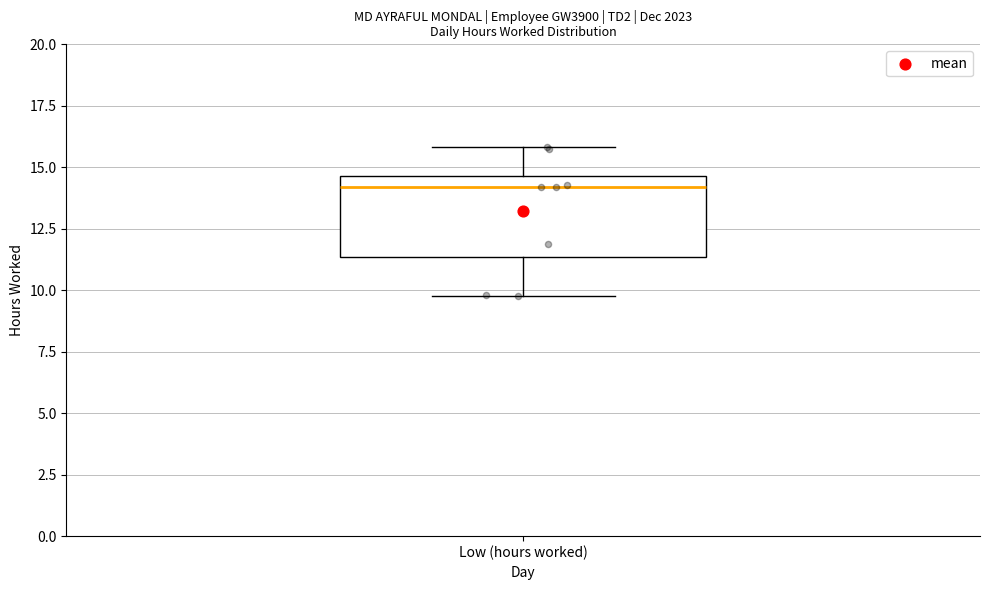

Where does the upper whisker of the box for Low (hours worked) end on the y-axis? The values are not printed on the chart, so give them approximately, as read against the axis.

16.0